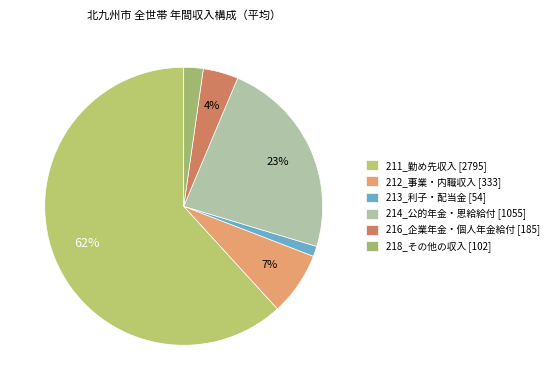

Is there a majority slice in this chart?

Yes